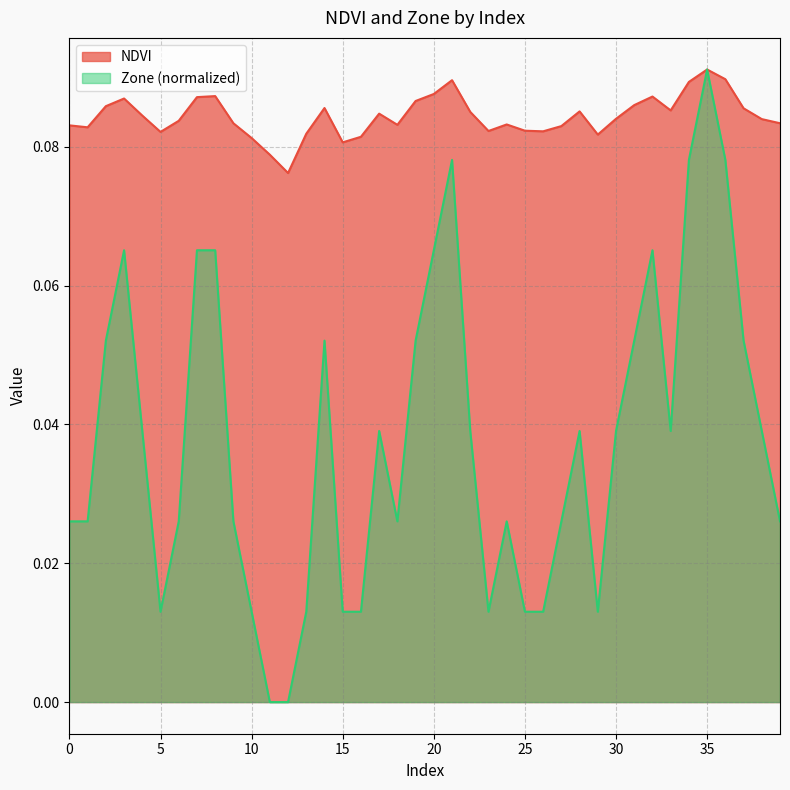

What is the difference between the second highest and second lowest values in the Zone series?

0.1